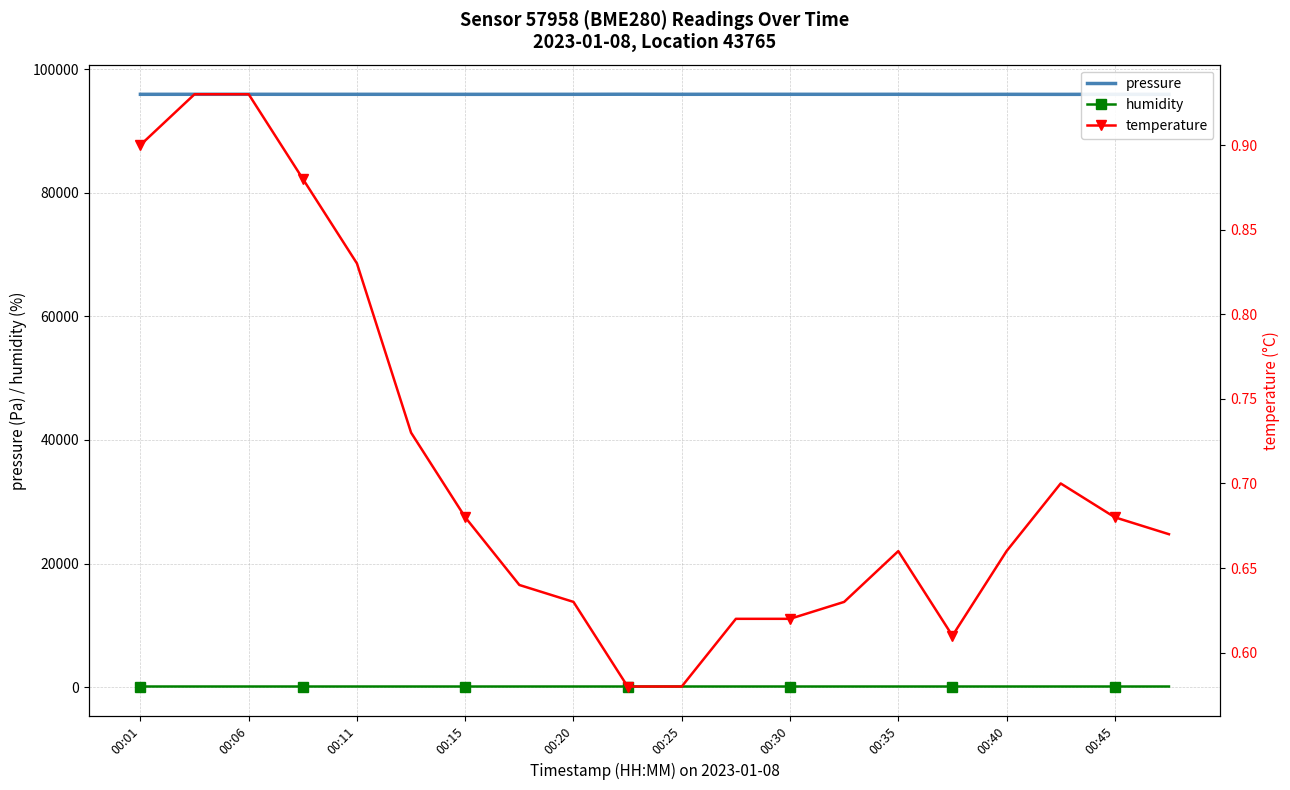

What is the lowest value of the pressure series?

95942.4